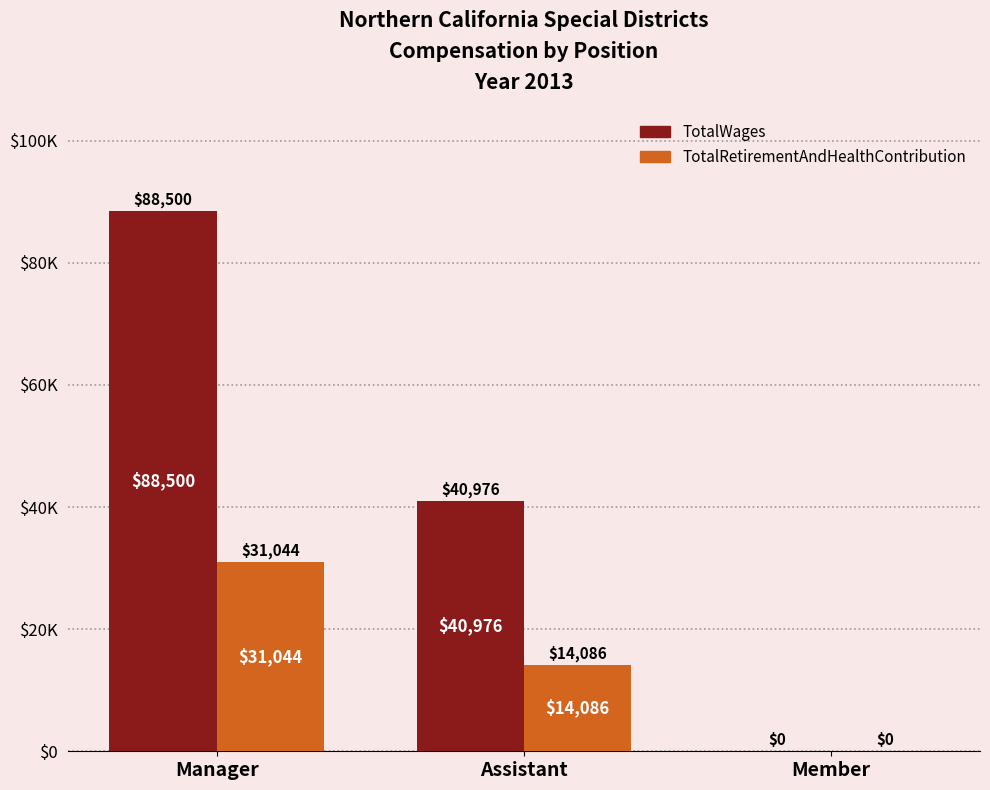

What position from the right is Assistant?

2